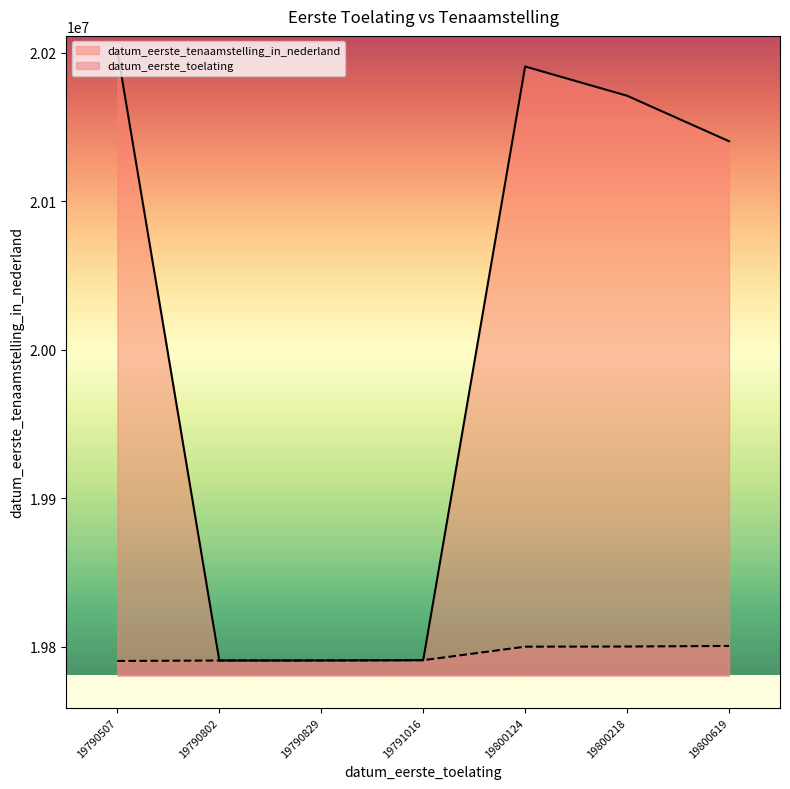

At which label does datum_eerste_tenaamstelling_in_nederland reach its peak?

19790507